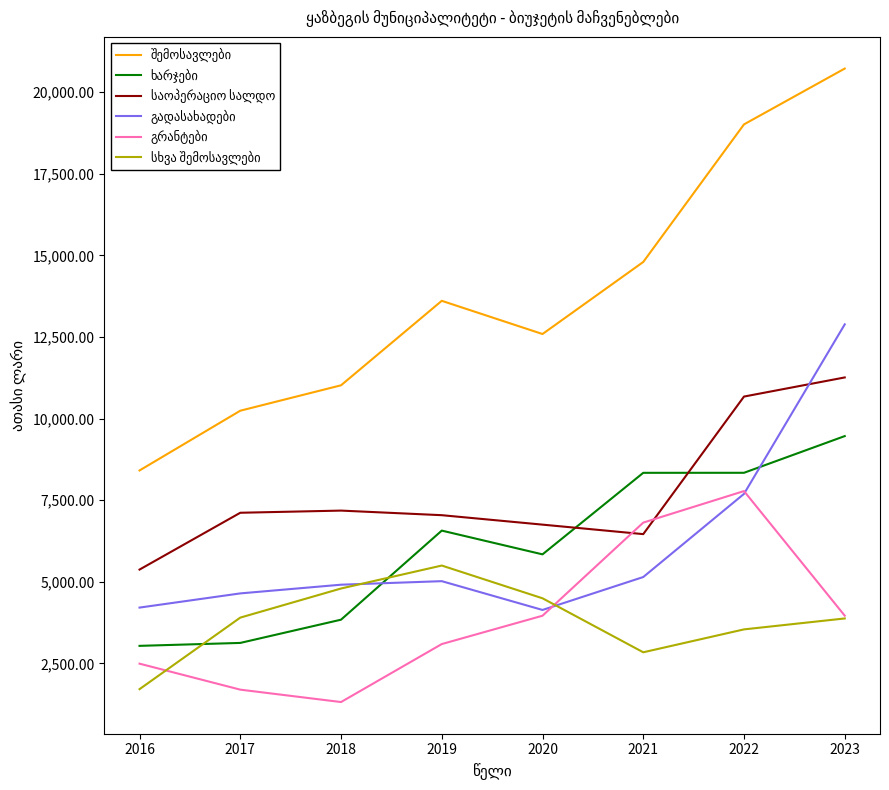

At which category is the sum across all series the highest?

2023